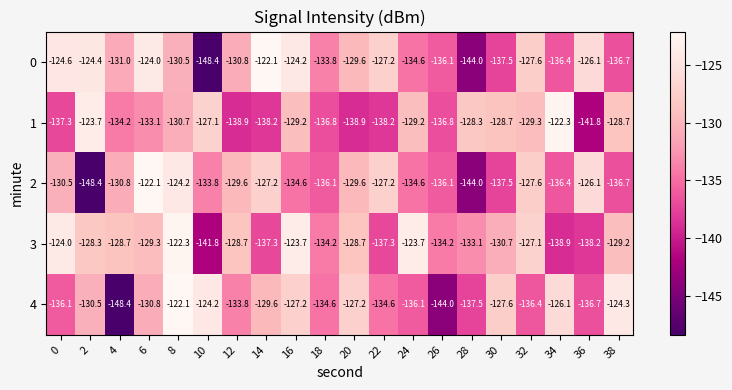

How many series are shown in this chart?

5